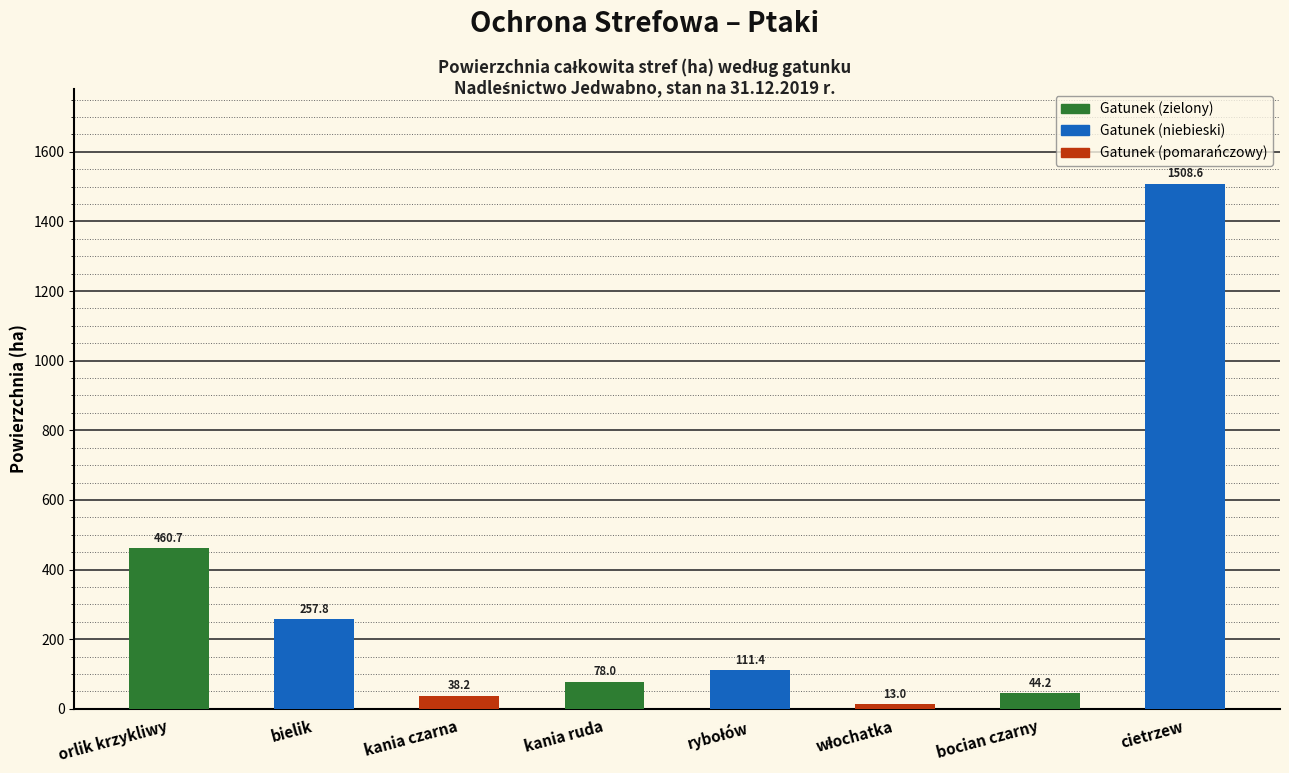

Reading left to right, extract all data points from this chart.

460.7	257.8	38.2	78.0	111.4	13.0	44.2	1508.6